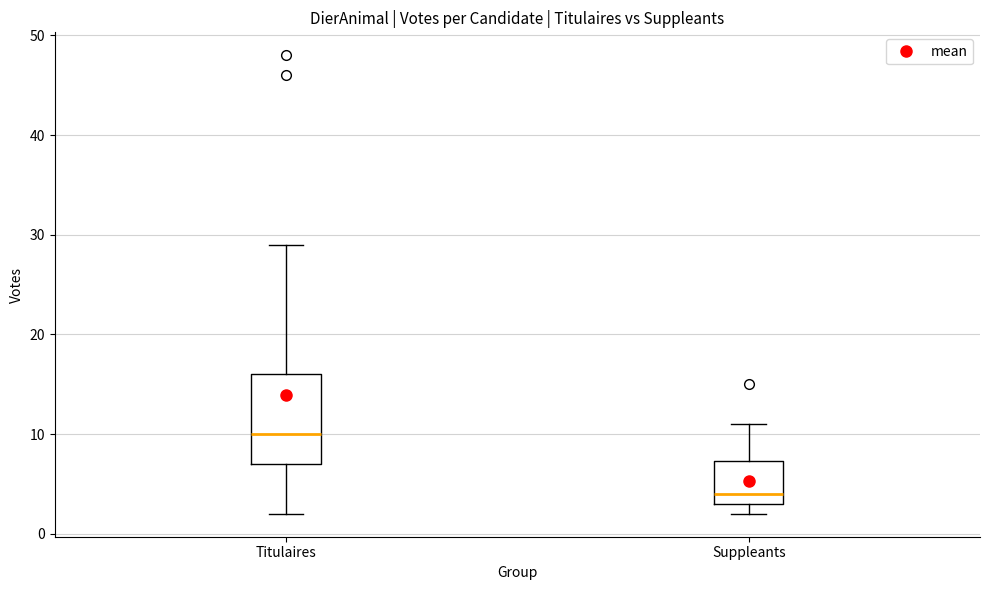

Where is the upper edge of the box for Titulaires on the y-axis? The values are not printed on the chart, so give them approximately, as read against the axis.

16